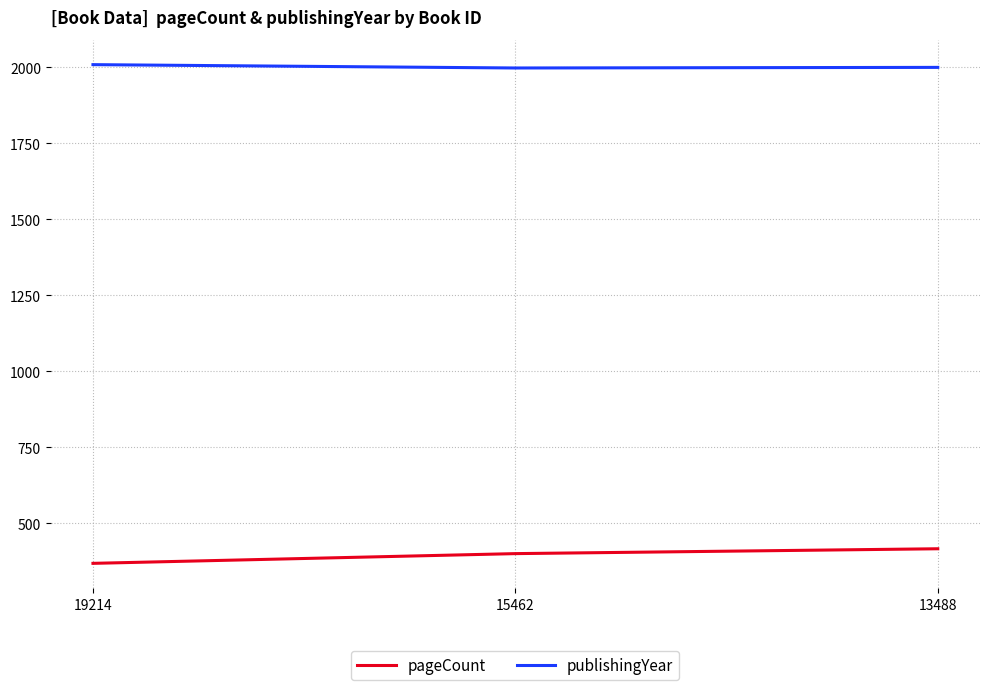

Where does the publishingYear series first go above 2000?

19214